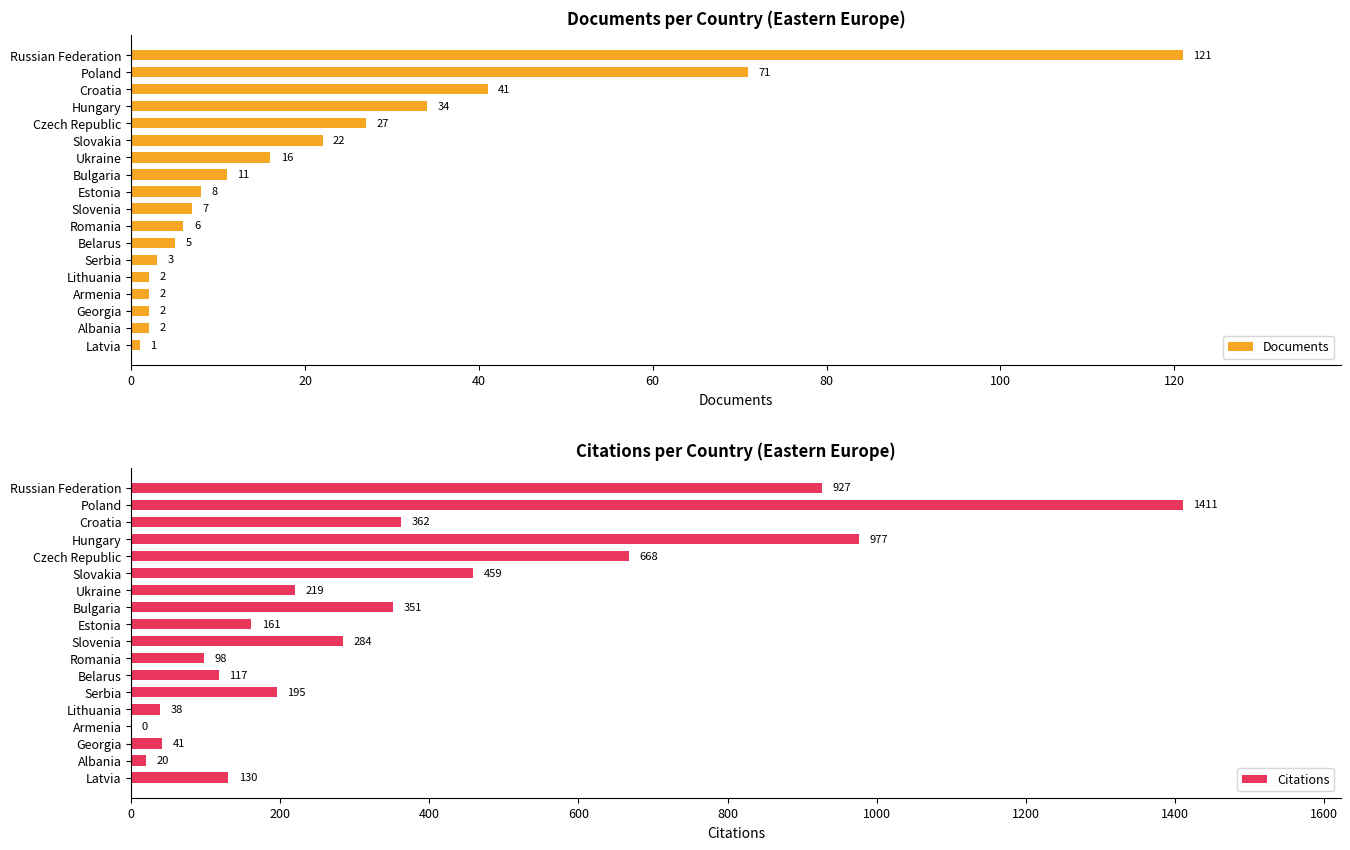

What value does the Documents series have at Belarus?

5